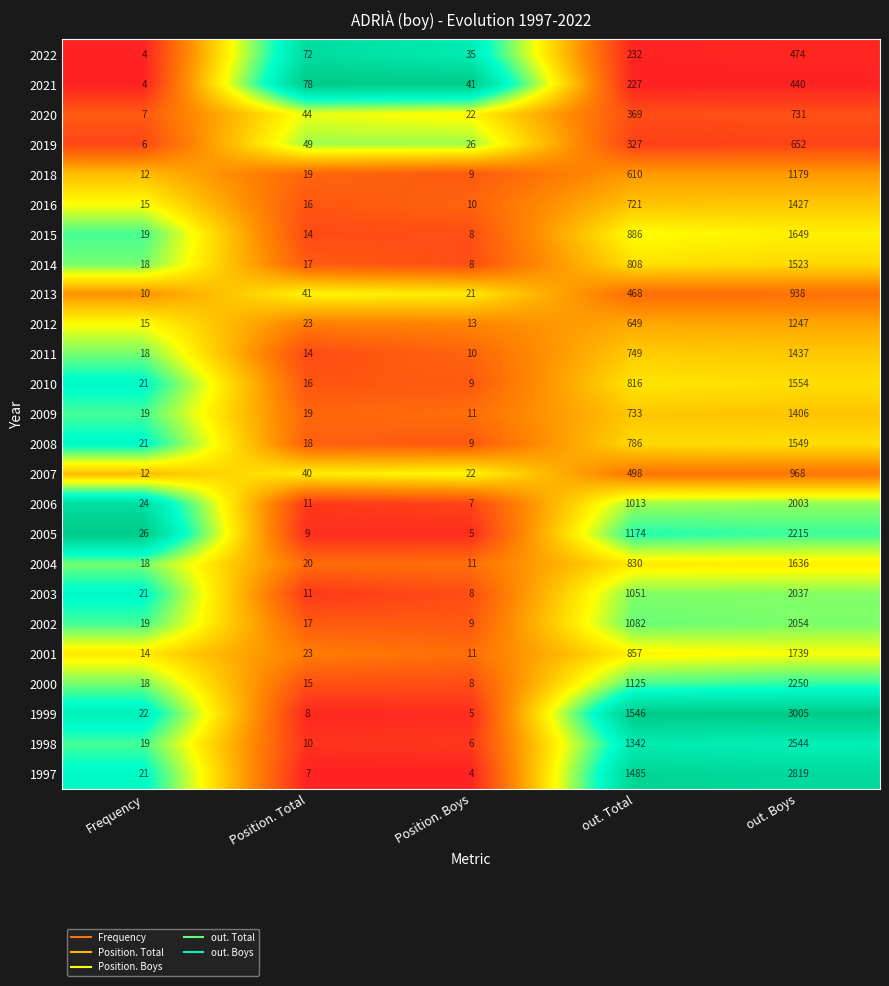

What is the difference between the maximum and minimum values in the 2003 series?

2029